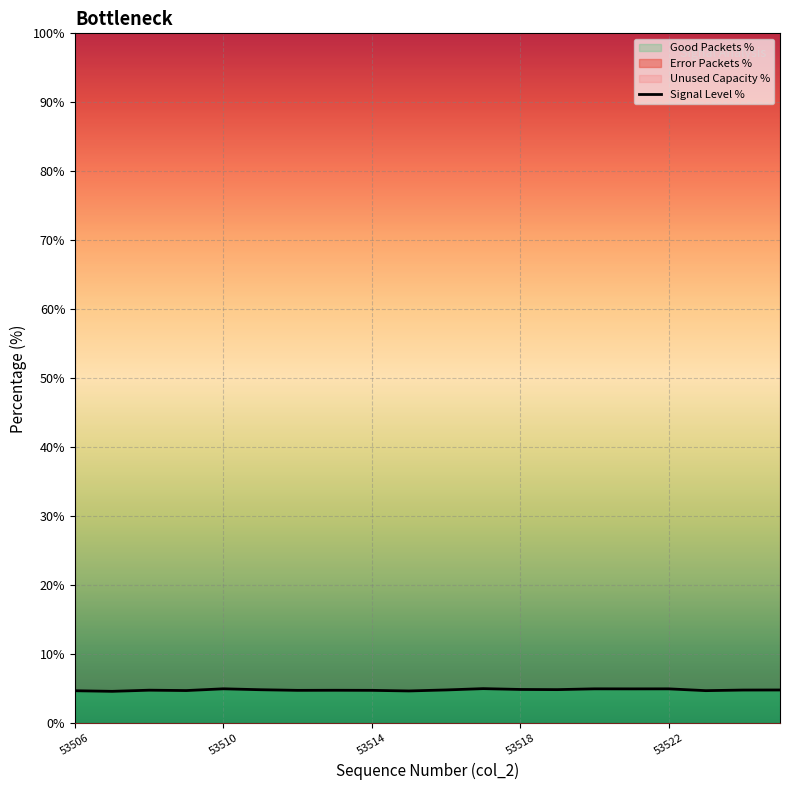

What position from the left is 53510?

5